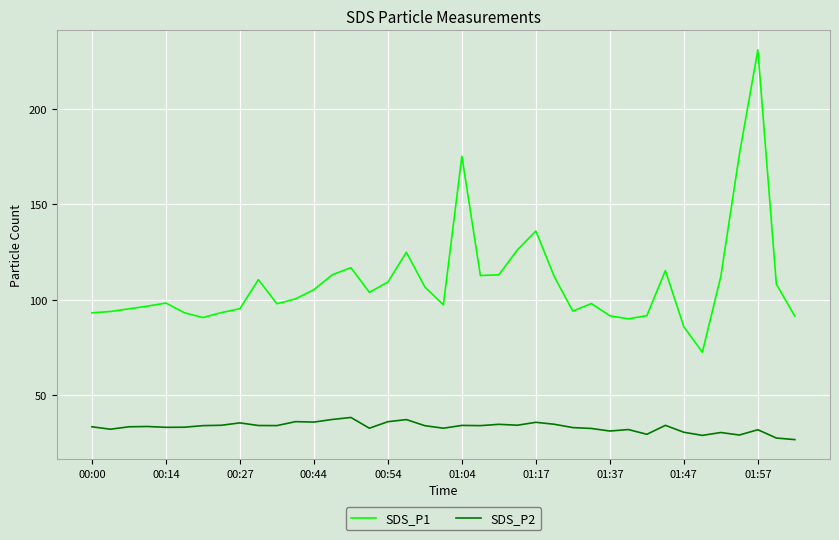

What is the sum of all SDS_P1 values?

4268.1